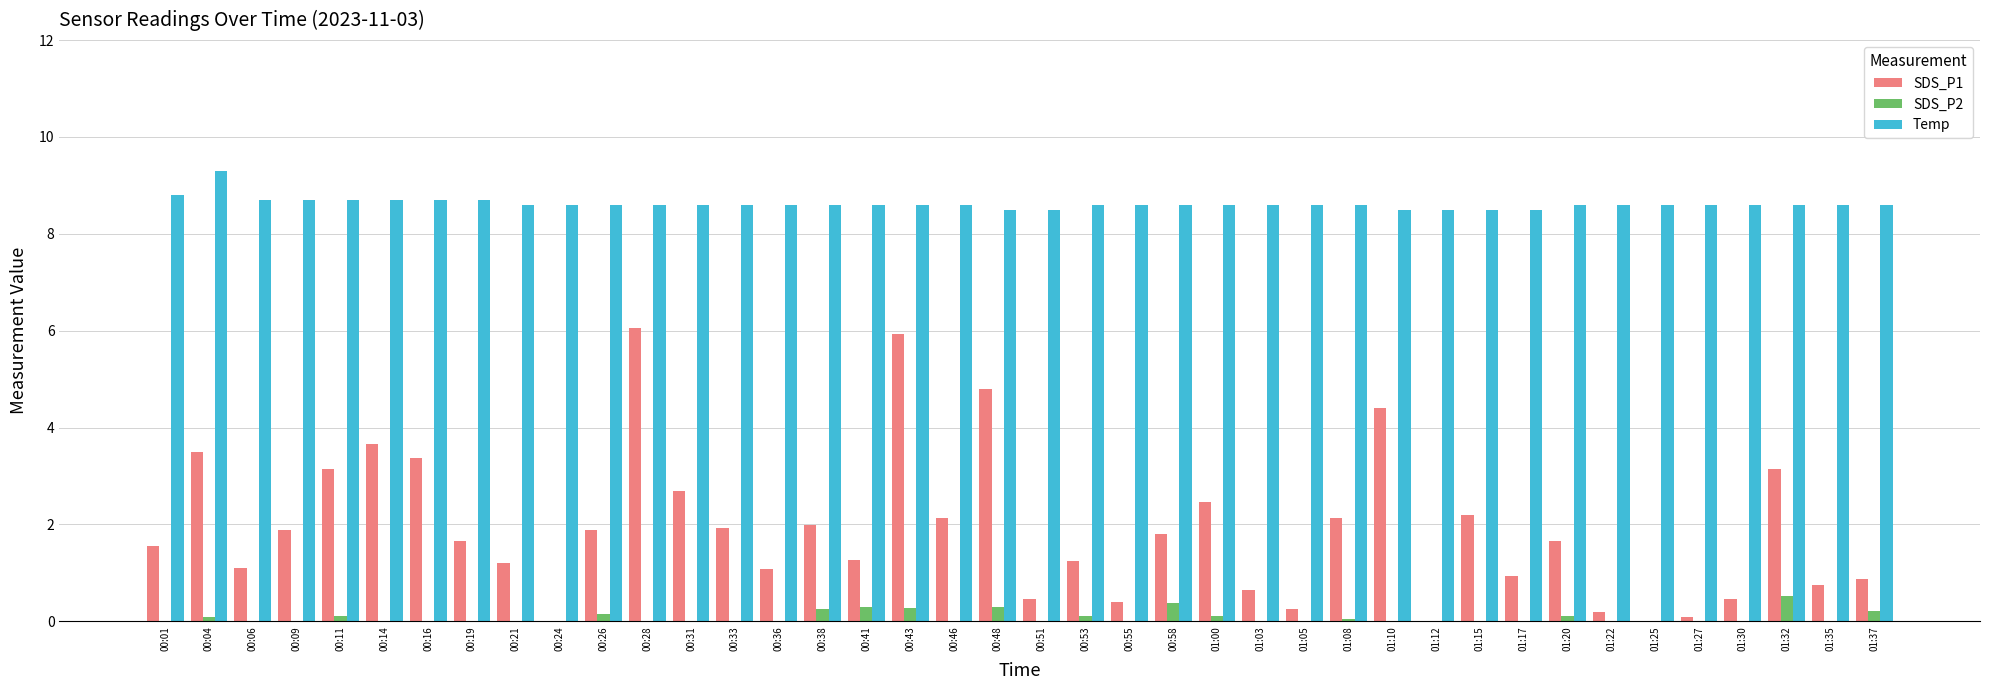

What is the average value of the SDS_P1 series?

1.9